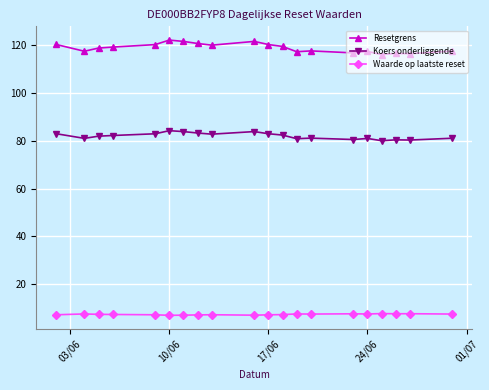

True or false: Waarde op laatste reset and Resetgrens cross at least once.

False